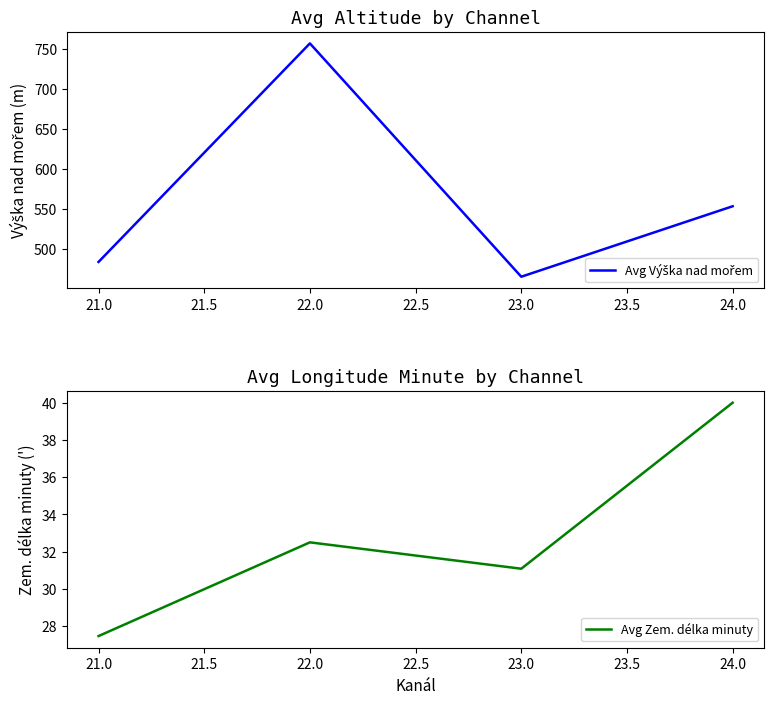

Rank the series by their maximum value, from lowest to highest.

Avg Zem. délka minuty, Avg Výška nad mořem